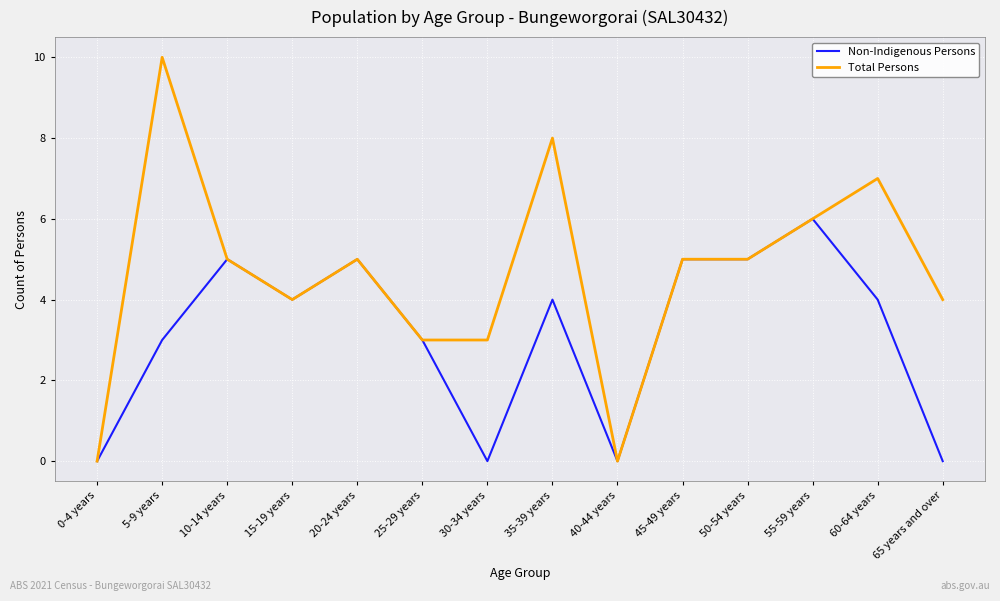

Count the number of categories in the chart.

14